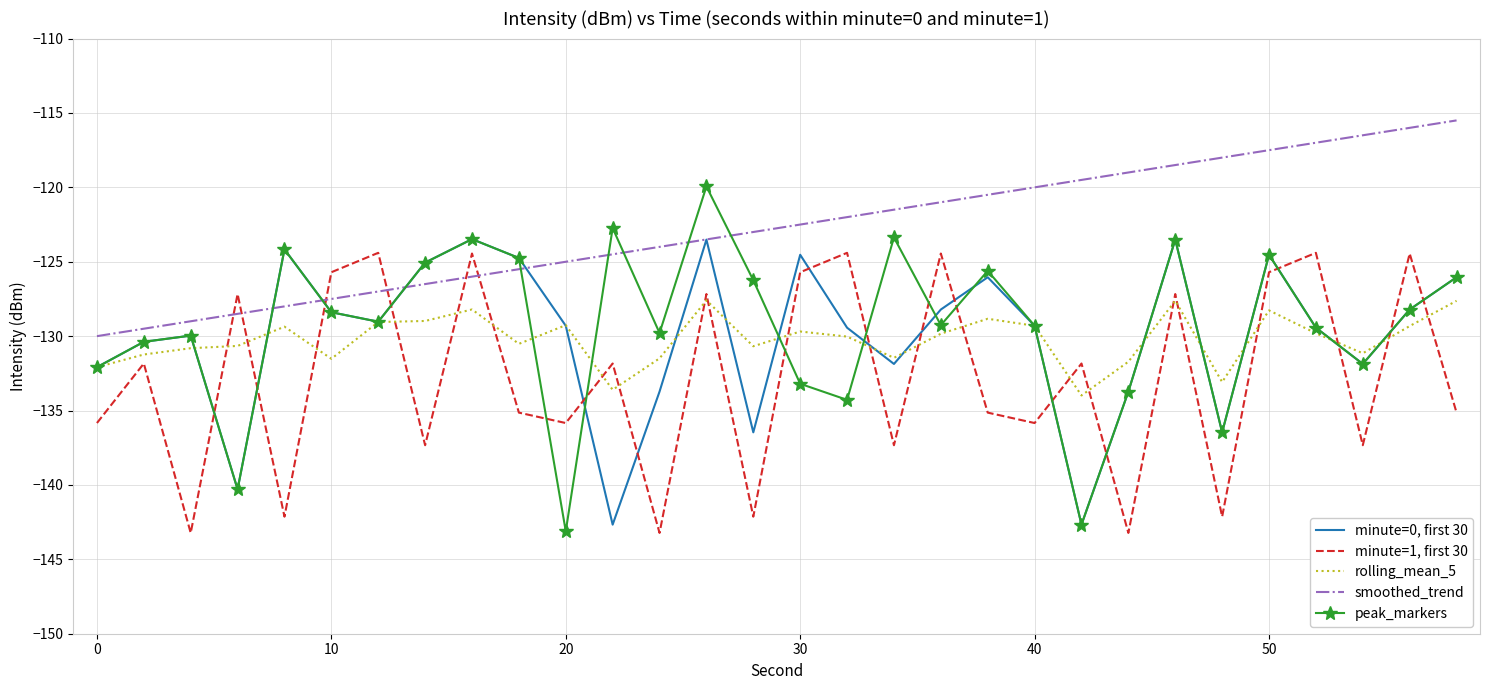

What is the minimum value for minute=1, first 30?

-143.2